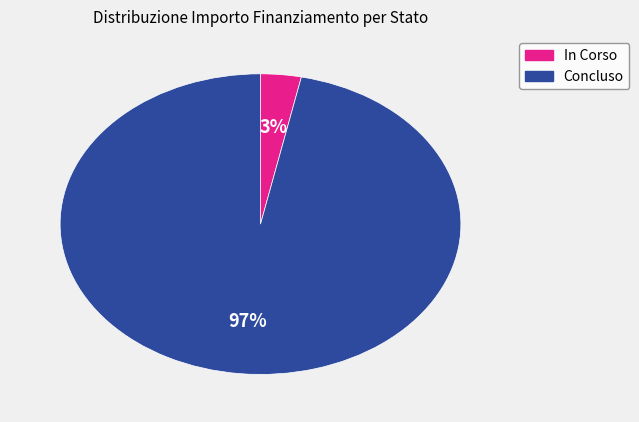

The In Corso slice represents 9% of the pie. True or false?

False